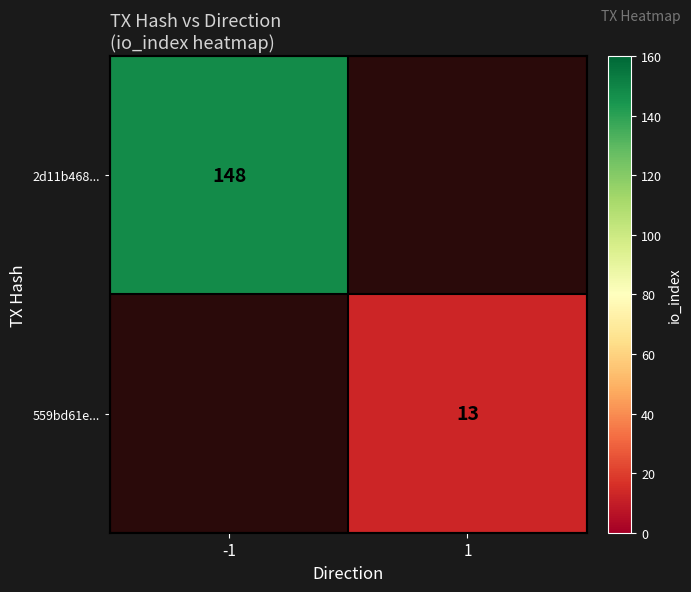

Which label corresponds to the largest value in the chart?

-1